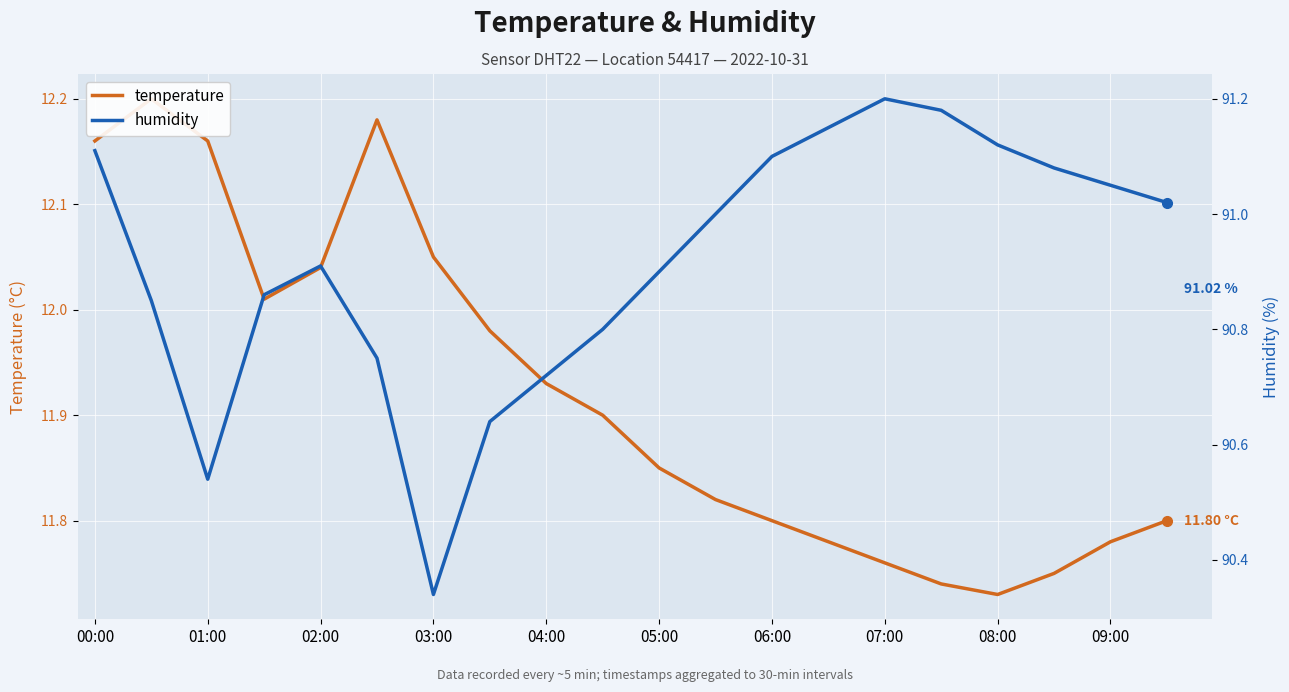

True or false: temperature and humidity intersect in this chart.

False